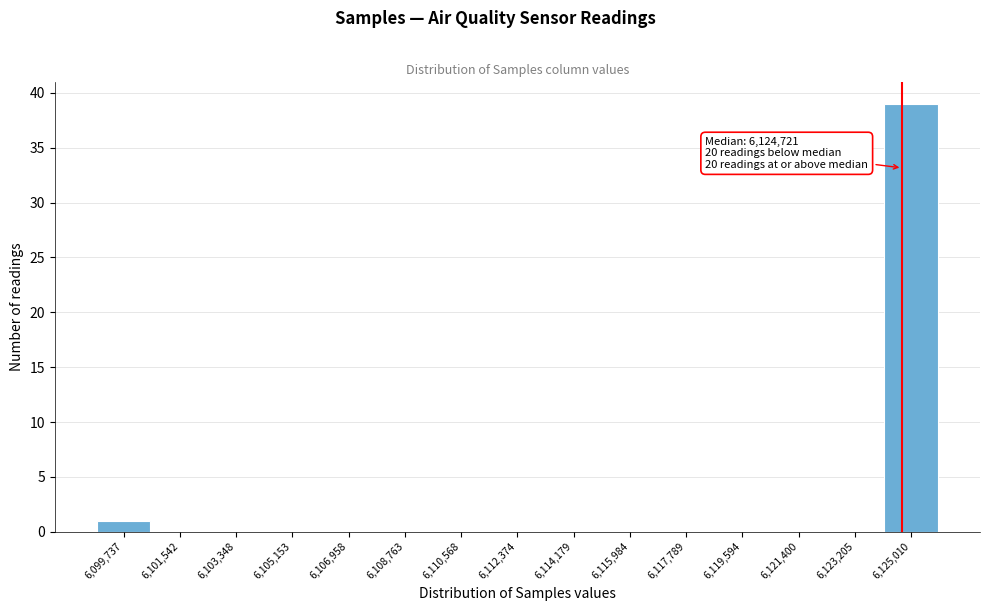

Which range on the x-axis has the tallest bar?

6124200 to 6126000